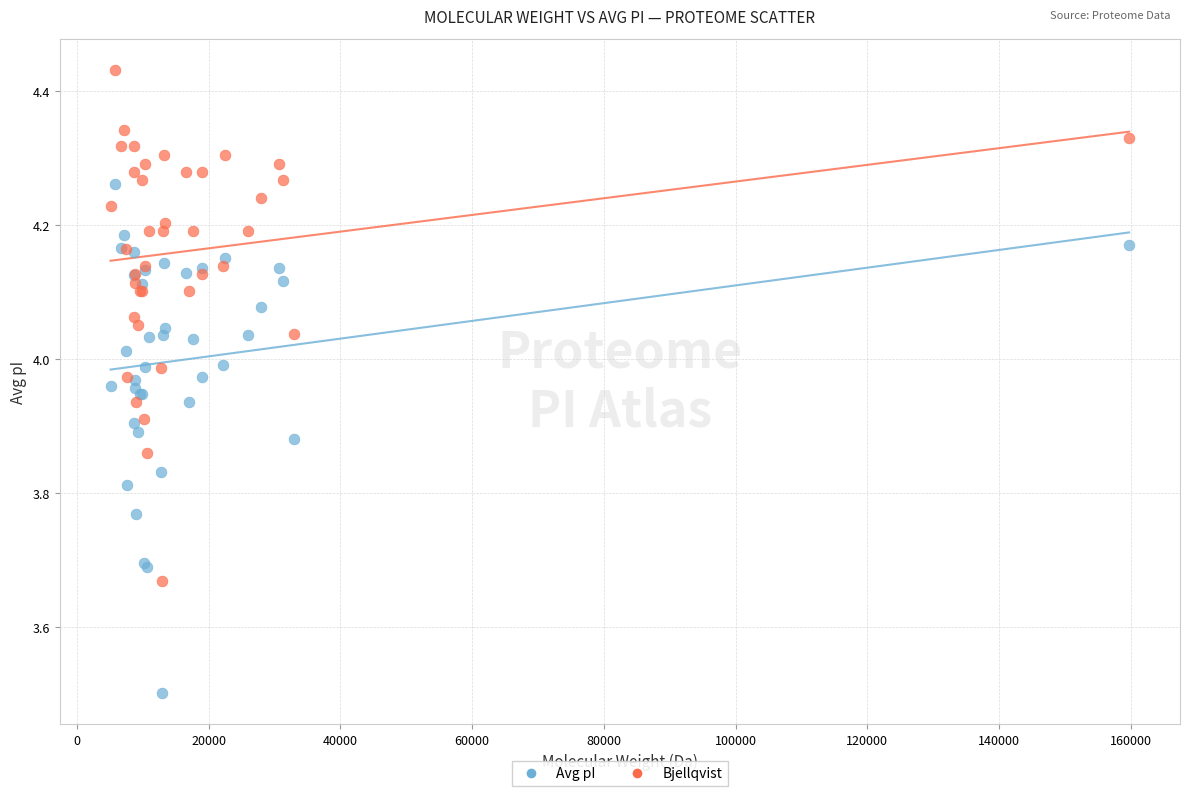

What is the X range (max minus min) for the scatter plot?

154659.0